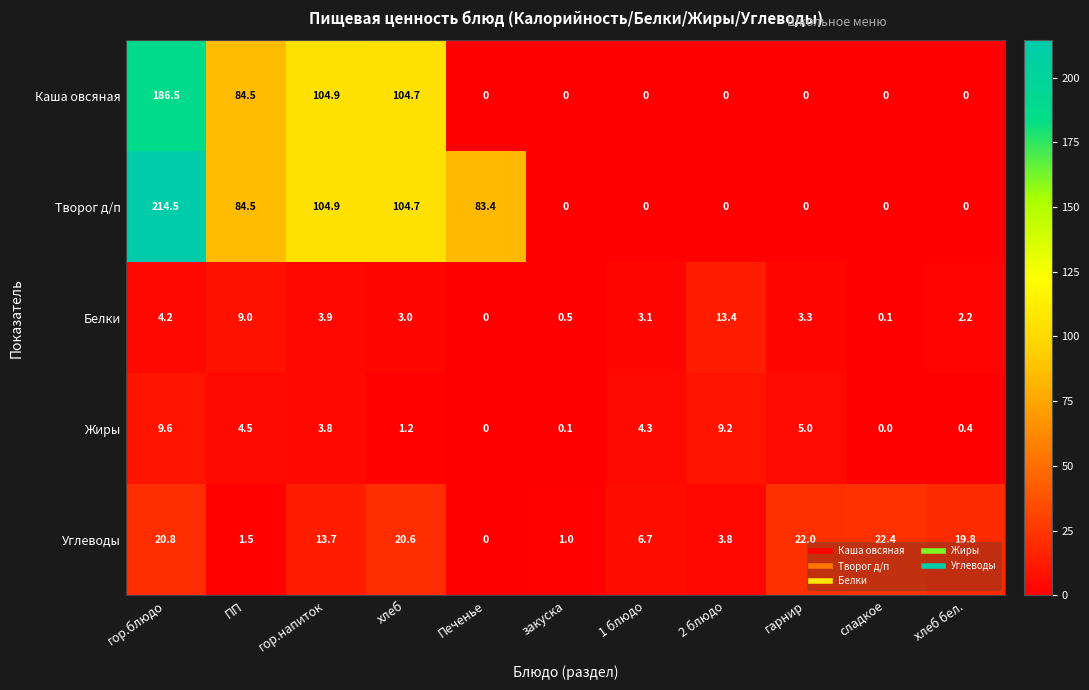

Rank the series by their maximum value, from lowest to highest.

Жиры, Белки, Углеводы, Каша овсяная, Творог д/п